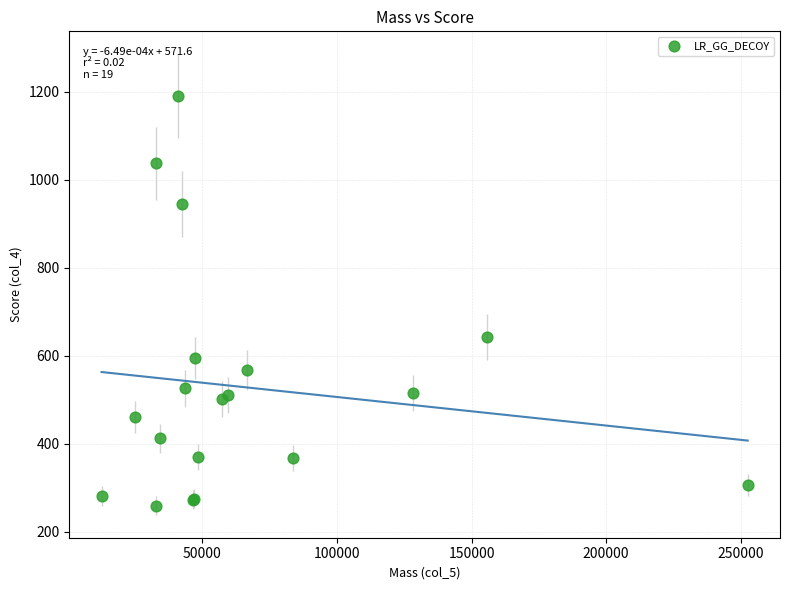

What Y value in the scatter plot is closest to 725?

643